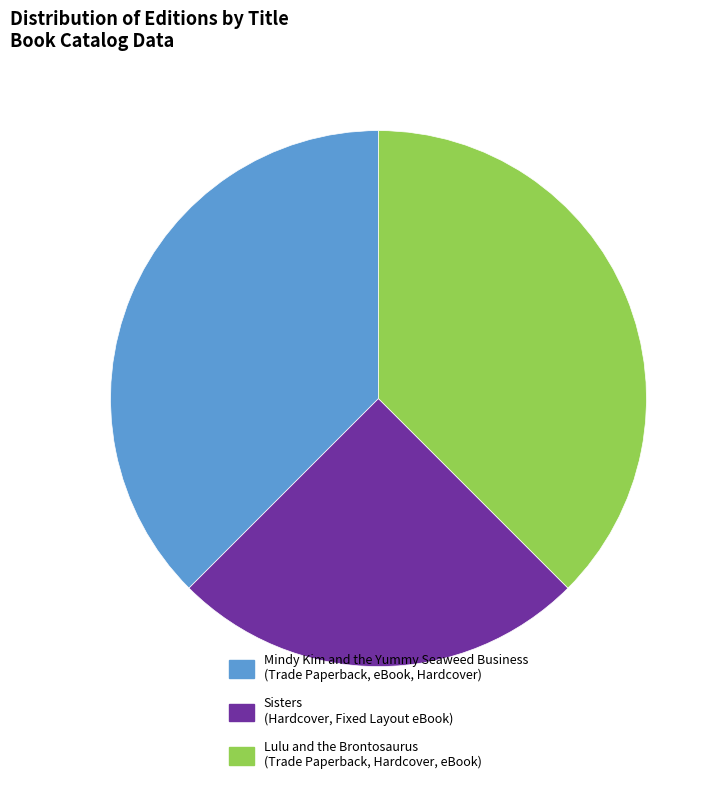

Does Mindy Kim and the Yummy Seaweed Business account for over 50% of the chart?

No